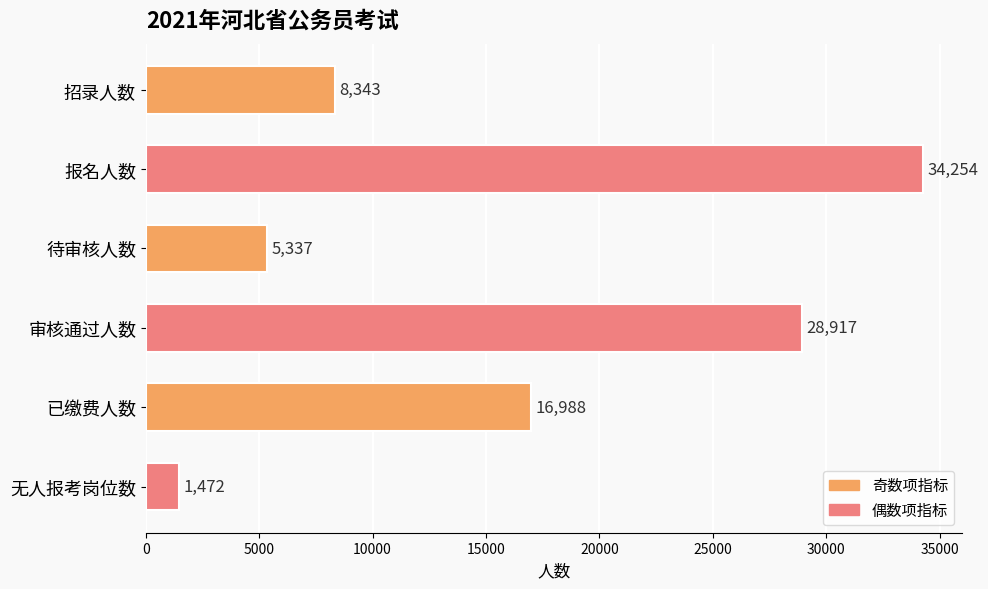

Which label corresponds to the smallest value in the chart?

无人报考岗位数